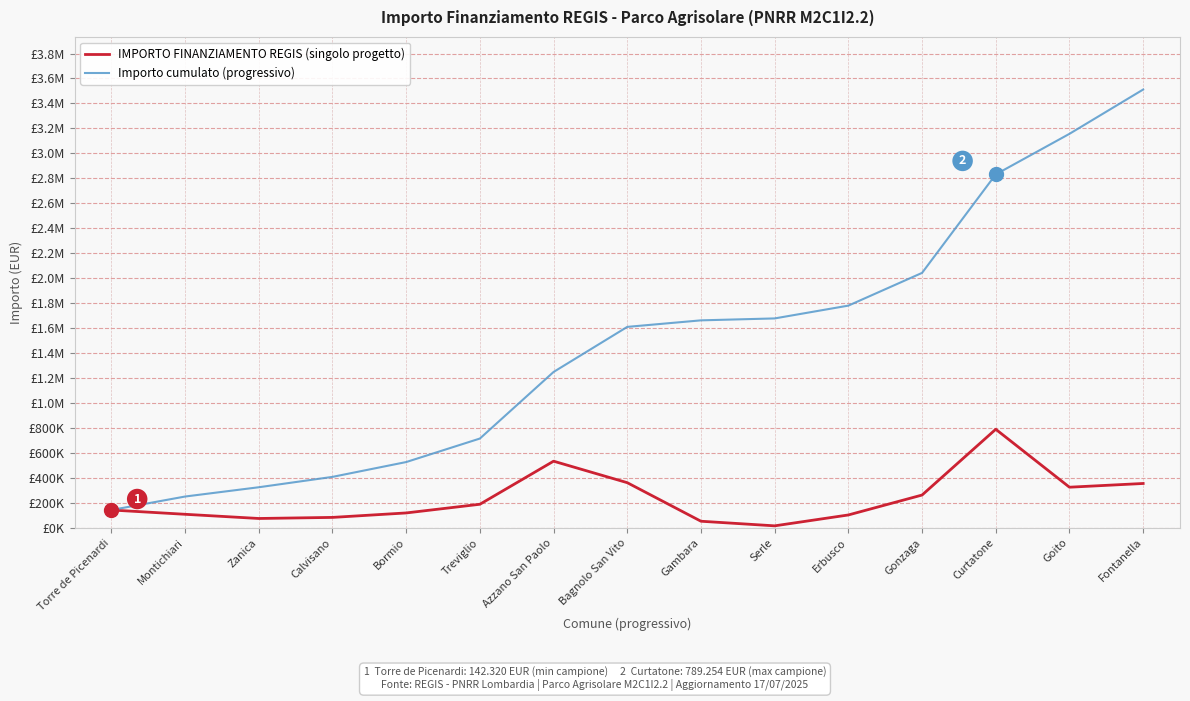

Does the chart have visible grid lines?

Yes